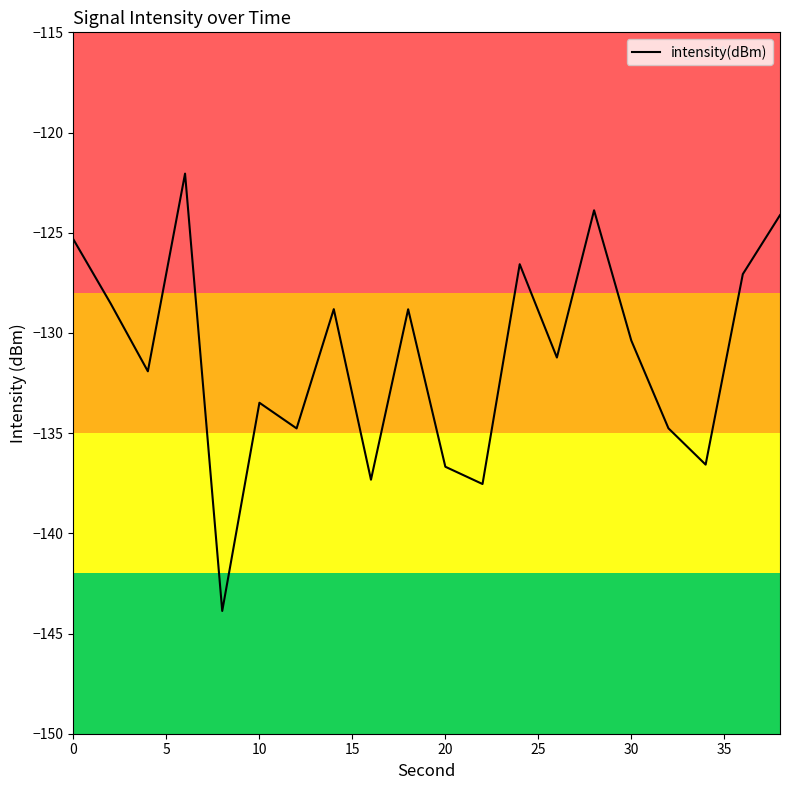

What is the smallest value displayed?

-143.9